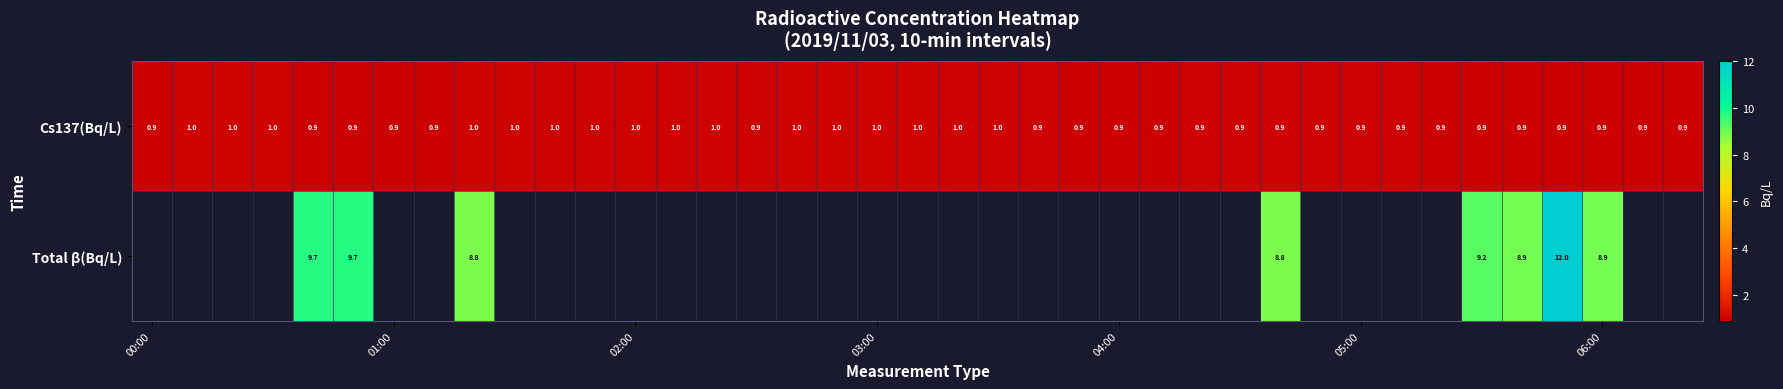

How many Cs137(Bq/L) values are between 0 and 1?

39